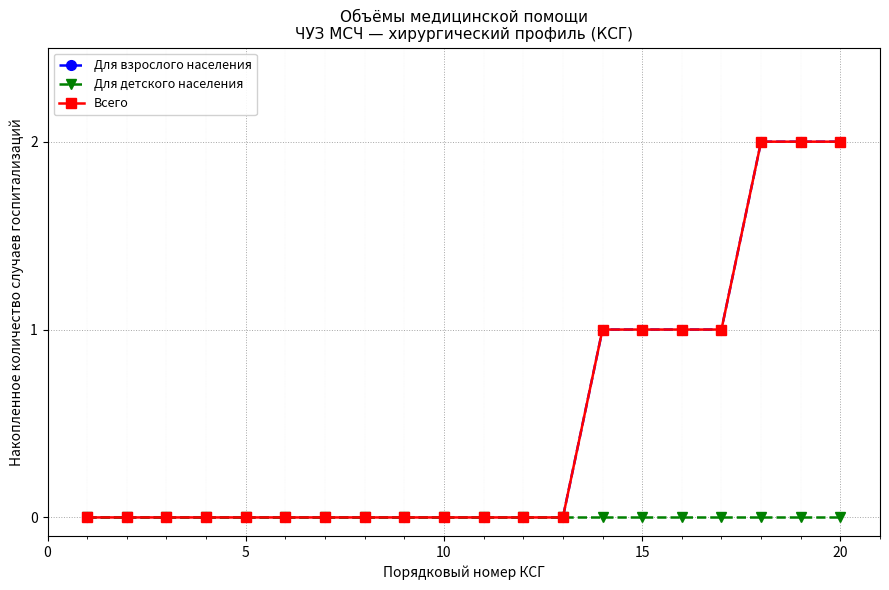

True or false: Всего and Для взрослого населения intersect in this chart.

False